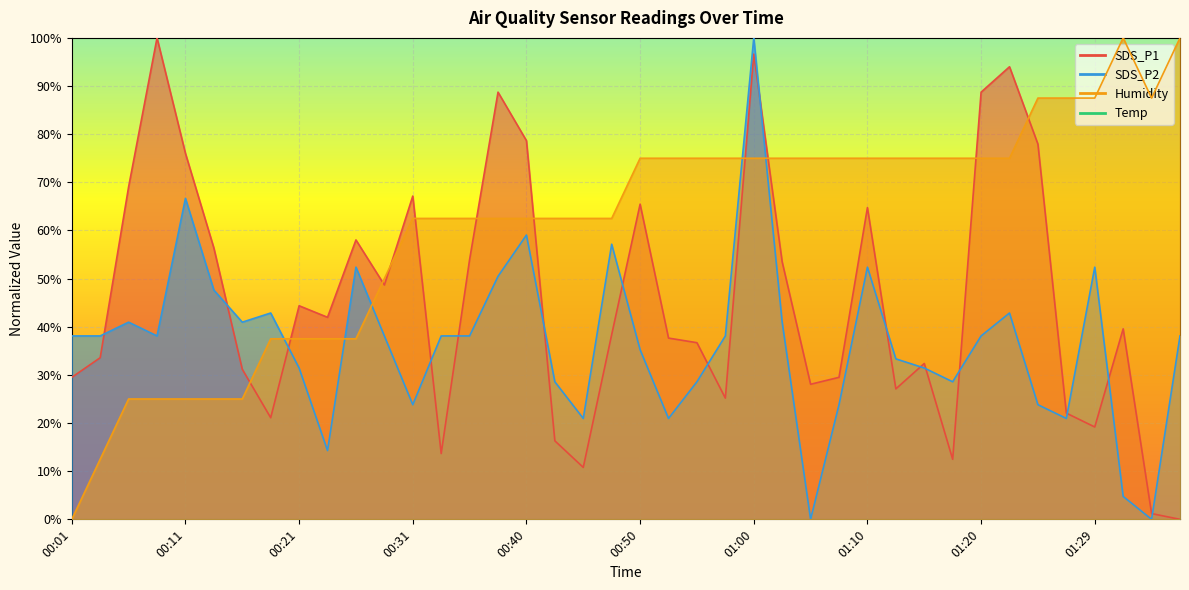

List the series in order of their overall mean, highest first.

Humidity, SDS_P1, SDS_P2